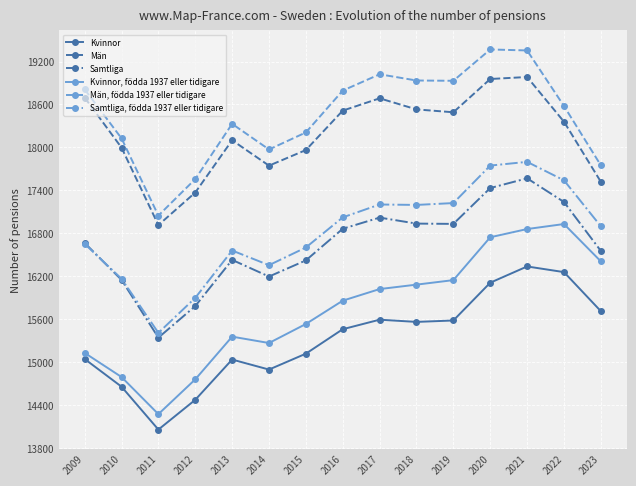

What is the difference between the Kvinnor values at 2011 and 2014?

839